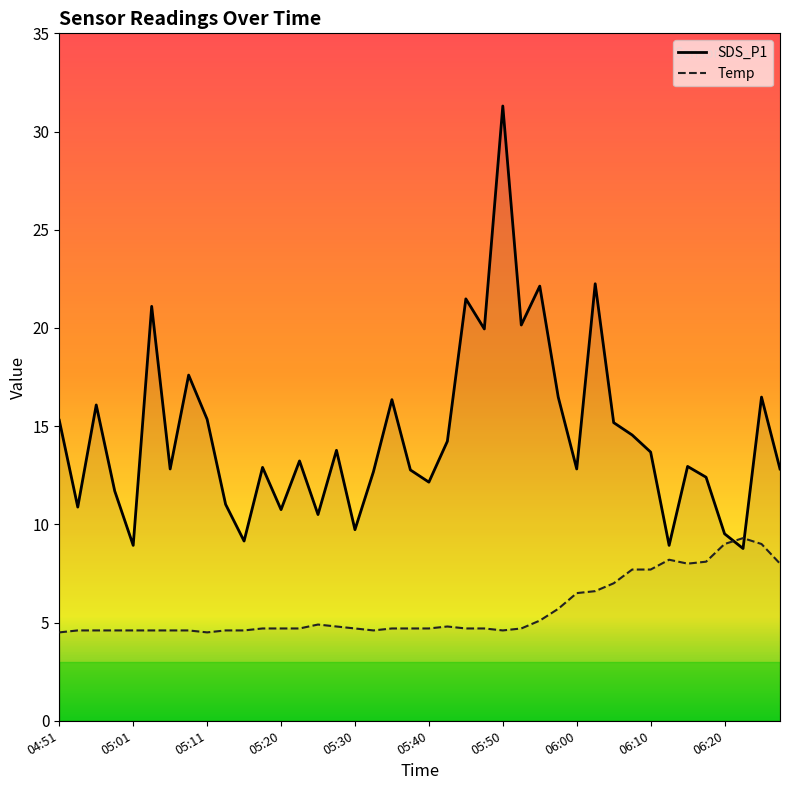

At 14, list the series in order from largest to smallest.

SDS_P1, Temp